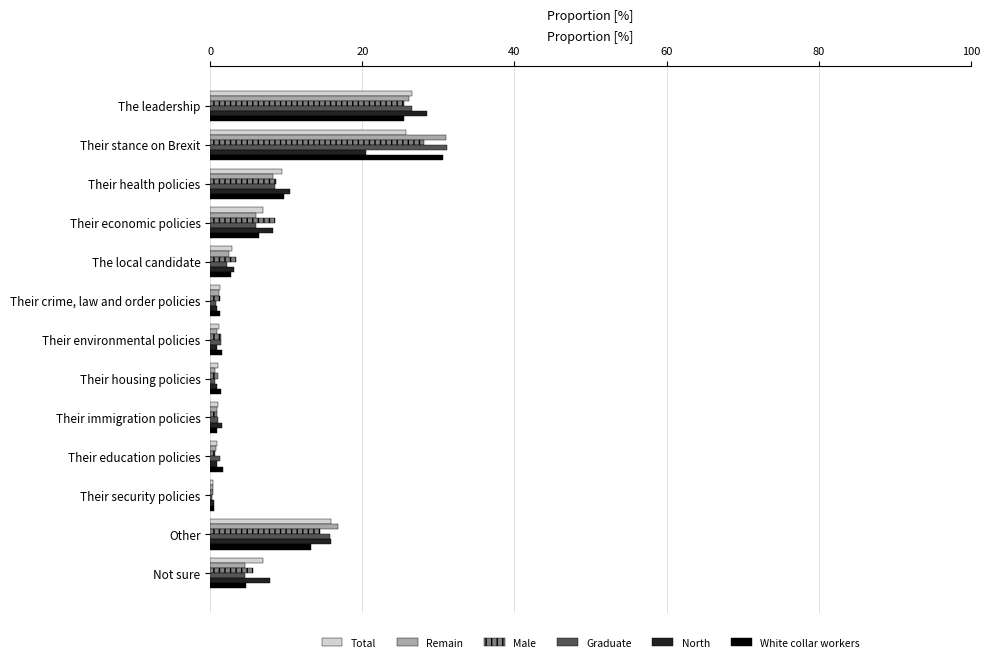

Is the value of Male at Their environmental policies greater than the value of Remain at Their health policies?

No